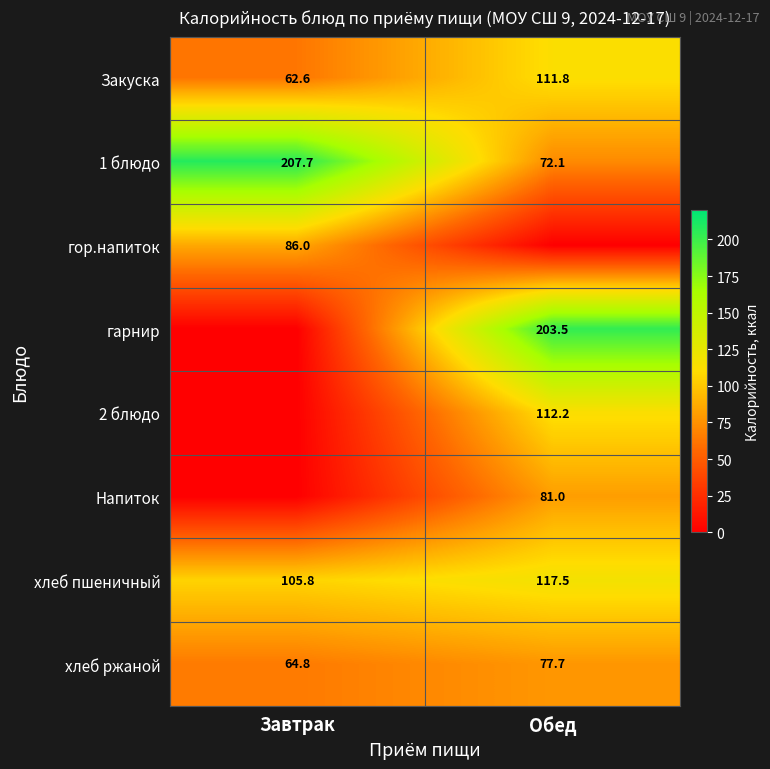

Where does the 1 блюдо series first go above 207?

Завтрак